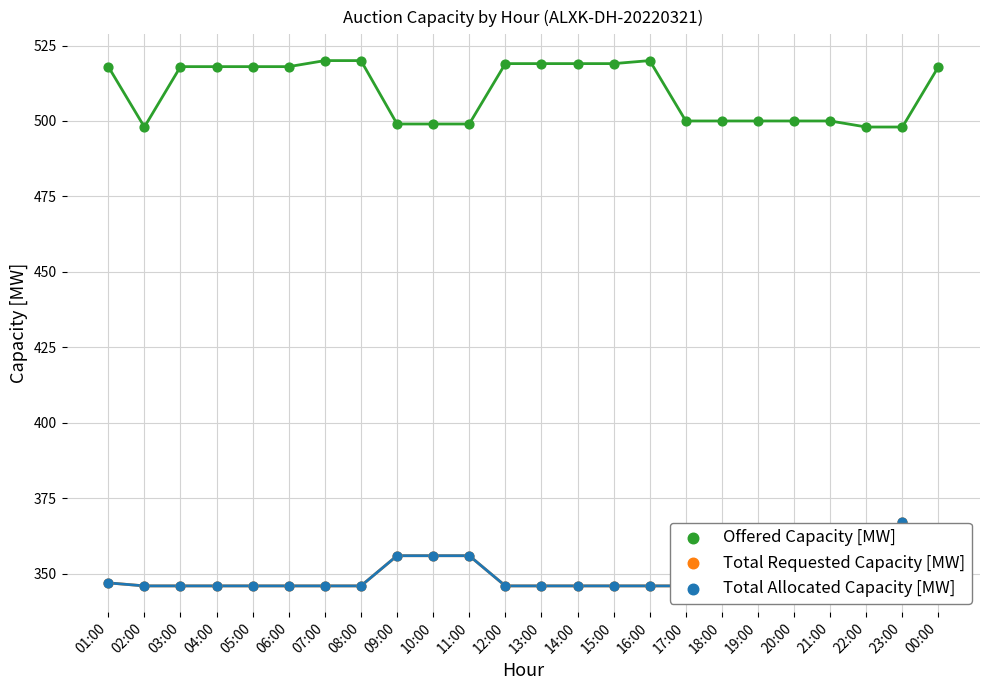

What is the total value across all series at 16:00?

1212